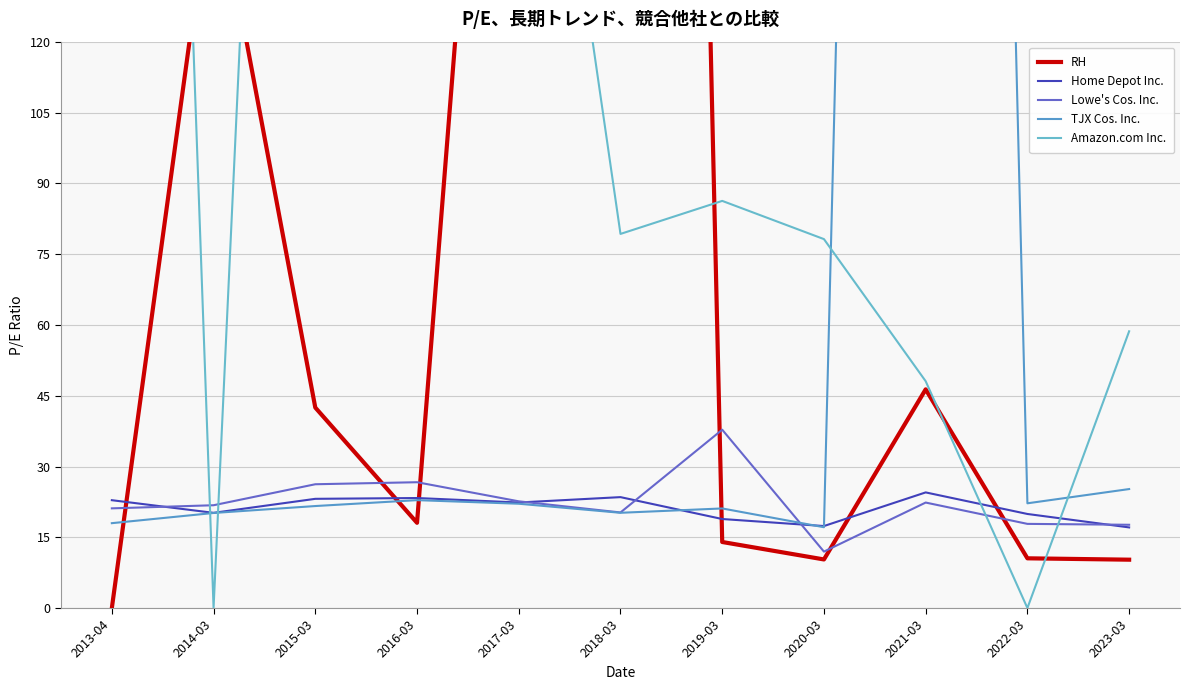

At which label does TJX Cos. Inc. reach its minimum?

2020-03